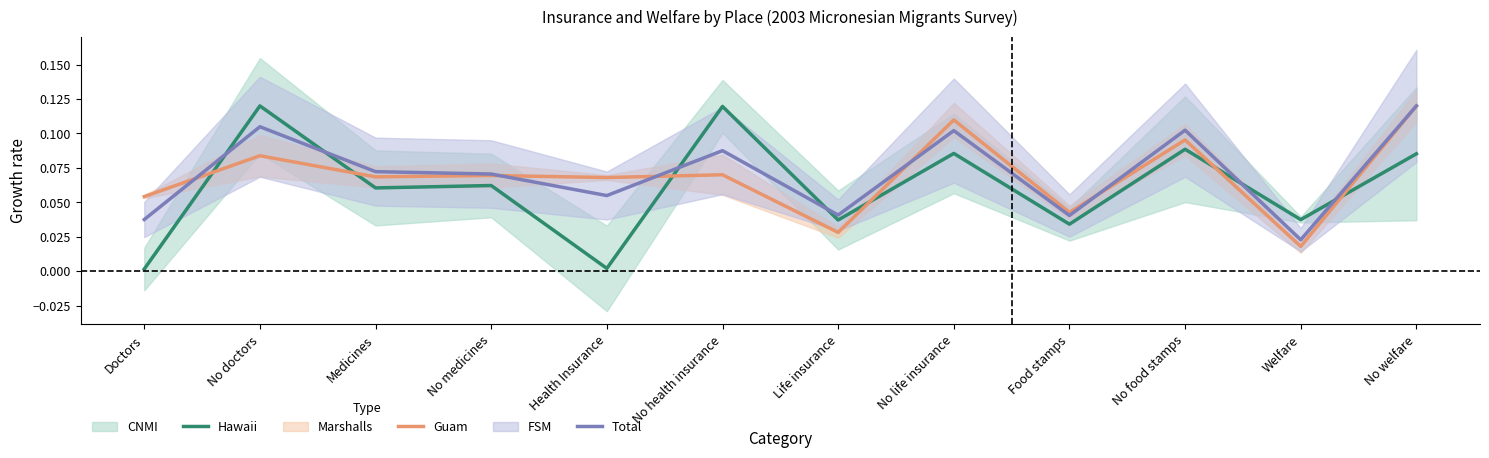

What position from the left is Food stamps?

9